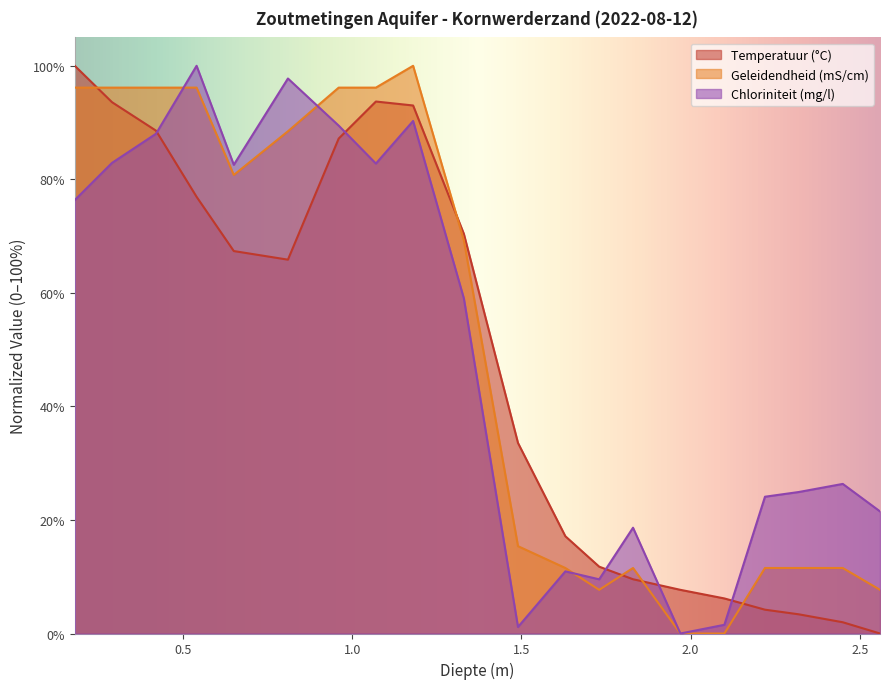

Where is Chloriniteit (mg/l) nearest to the value 50?

1.33